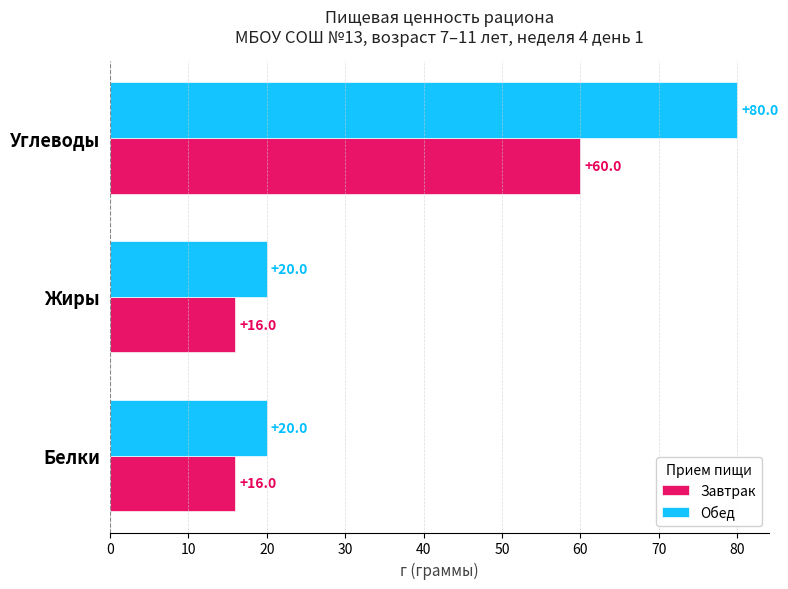

Which series has the widest spread of values?

Обед